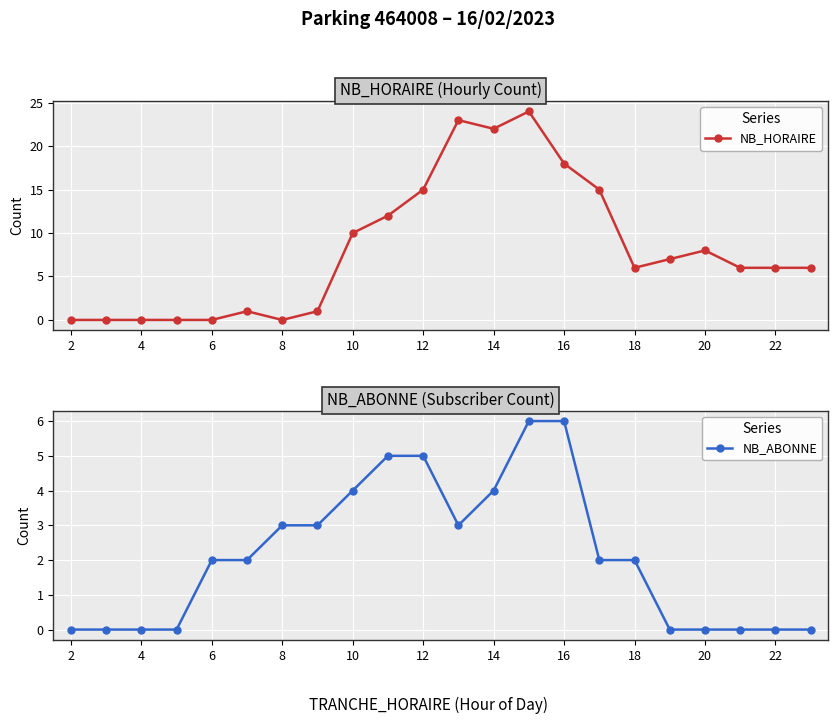

List the series in order of their overall mean, lowest first.

NB_ABONNE, NB_HORAIRE